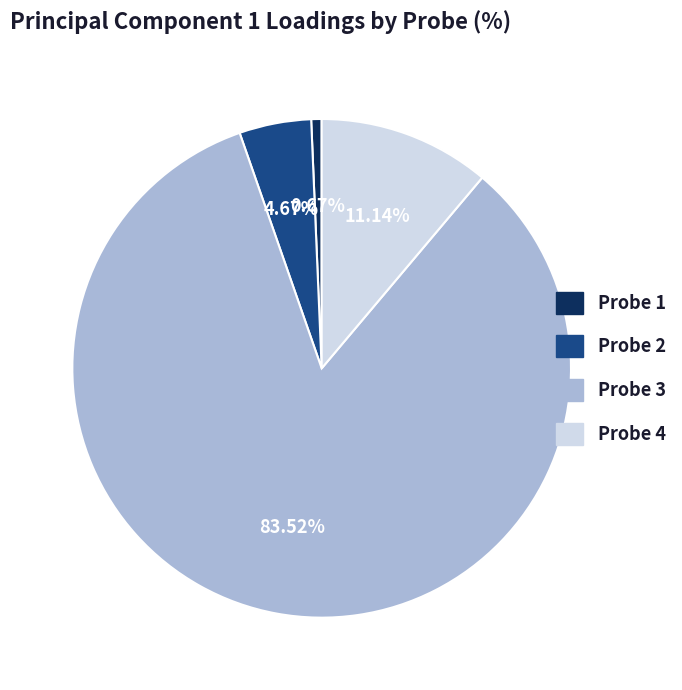

To the nearest percent, what is the average slice percentage?

25%